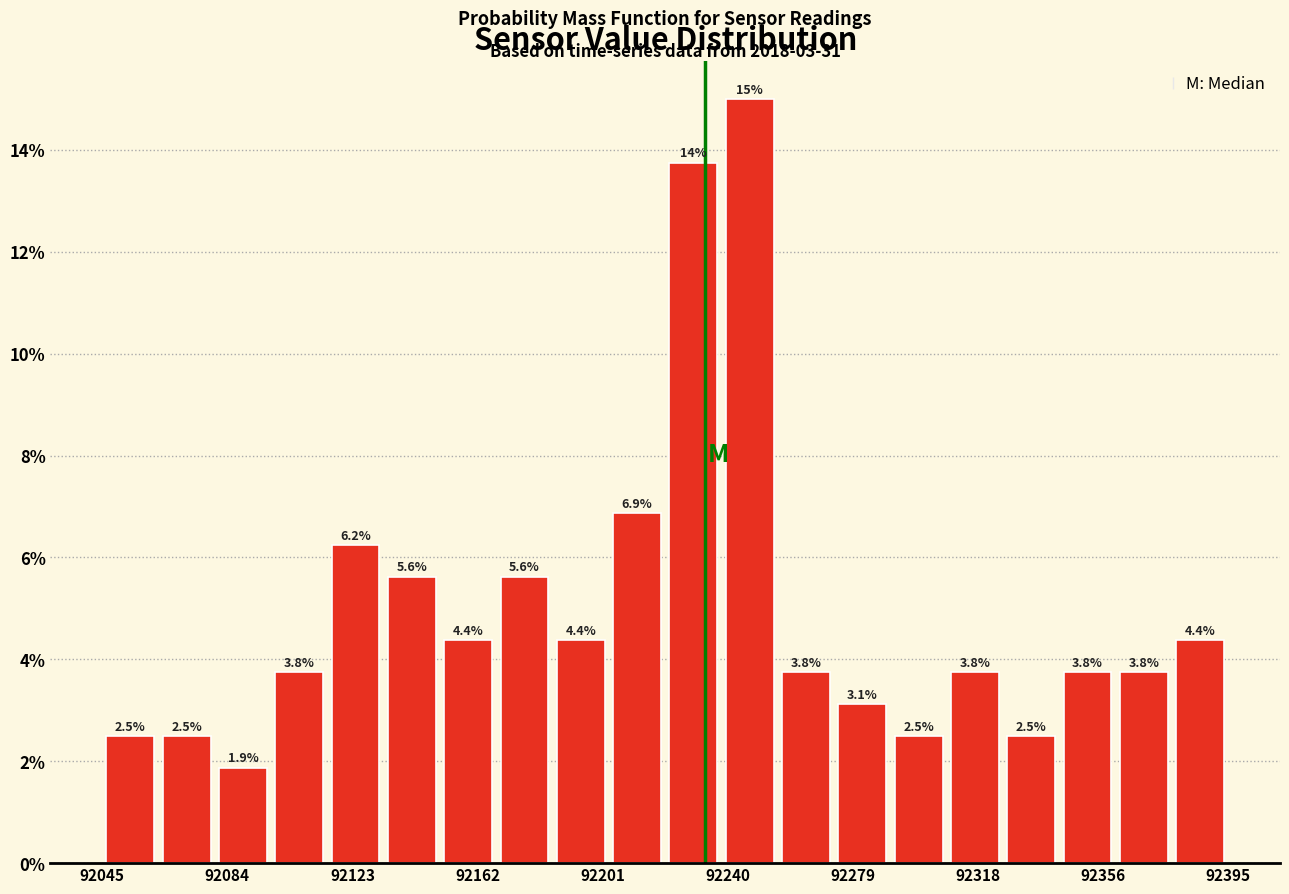

Around what value on the x-axis is the tallest bar? Give the approximate position of its centre, as read against the axis.

92245